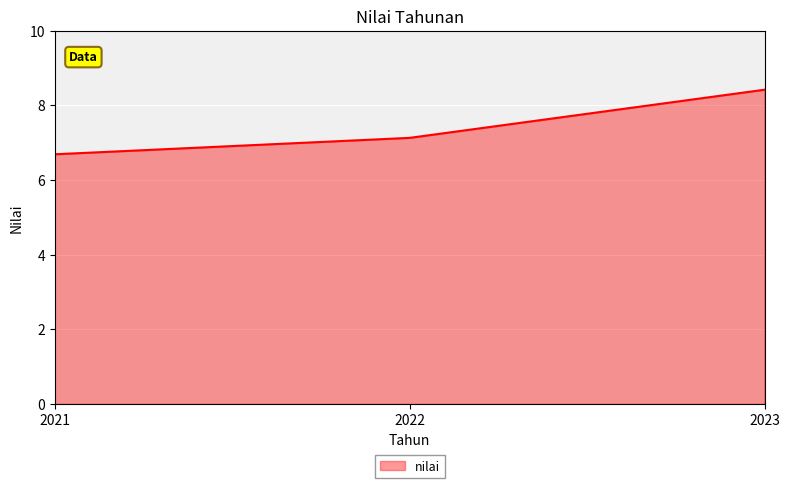

Reading right to left, transcribe all the data shown in this chart.

2023=8.4	2022=7.1	2021=6.7